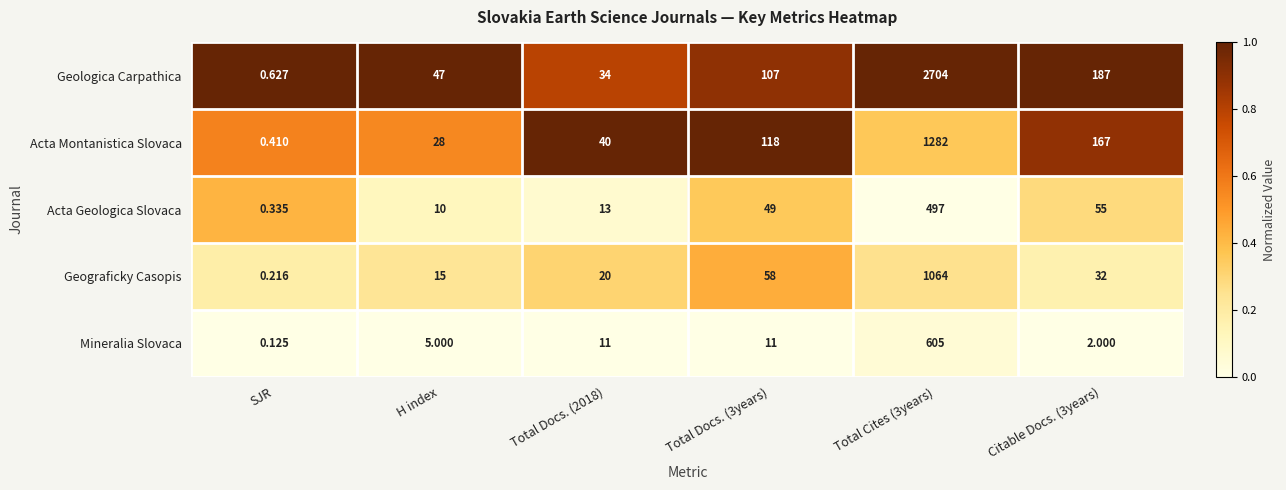

Is the value of Acta Montanistica Slovaca at Total Docs. (2018) greater than the value of Geologica Carpathica at Total Docs. (3years)?

No